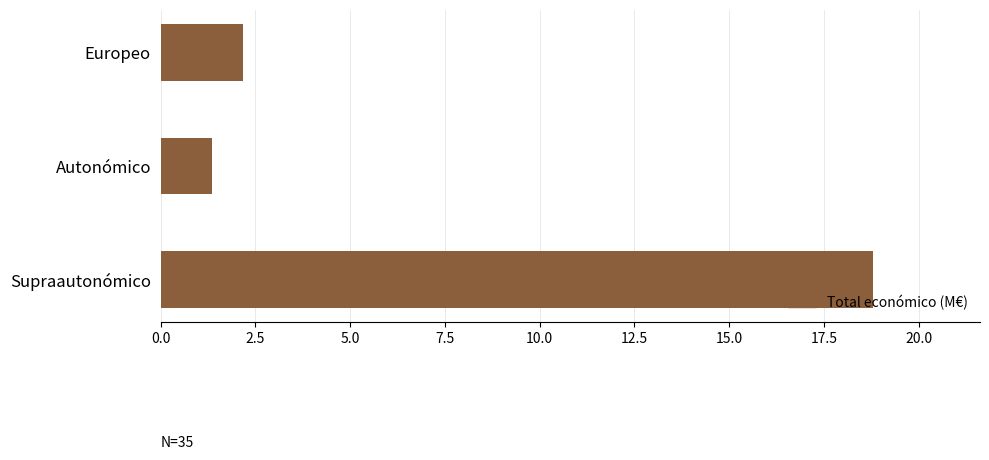

How many categories are shown in the chart?

3